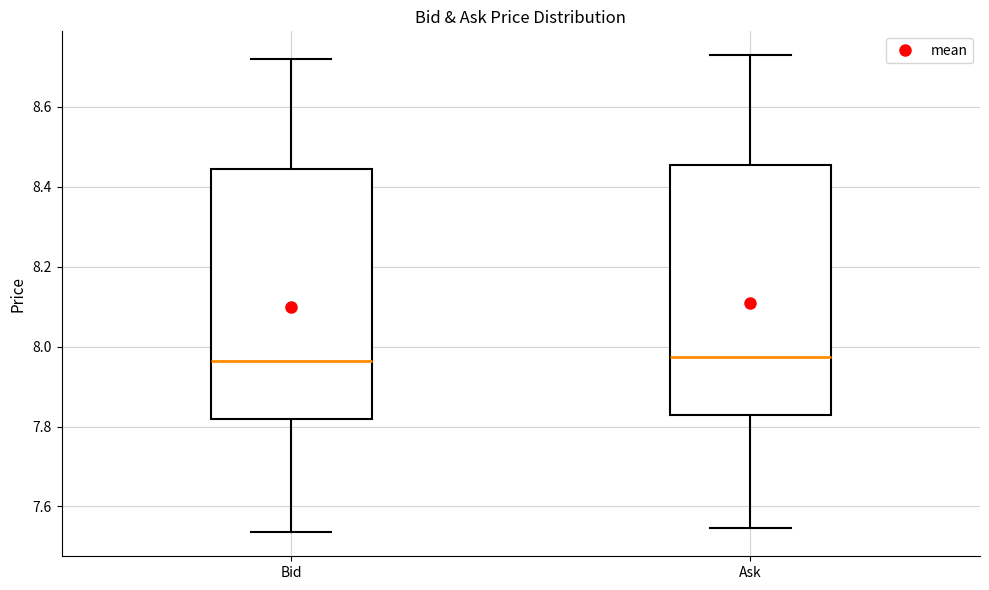

Reading left to right, transcribe this box plot: for each box, give where its median line is, the range the box spans, and where its two whiskers end, as read against the y-axis. The values are not printed on the chart, so give them approximately, as read against the axis.

Bid: median 7.96, box 7.82 to 8.44, whiskers 7.54 to 8.72
Ask: median 7.98, box 7.82 to 8.46, whiskers 7.54 to 8.72